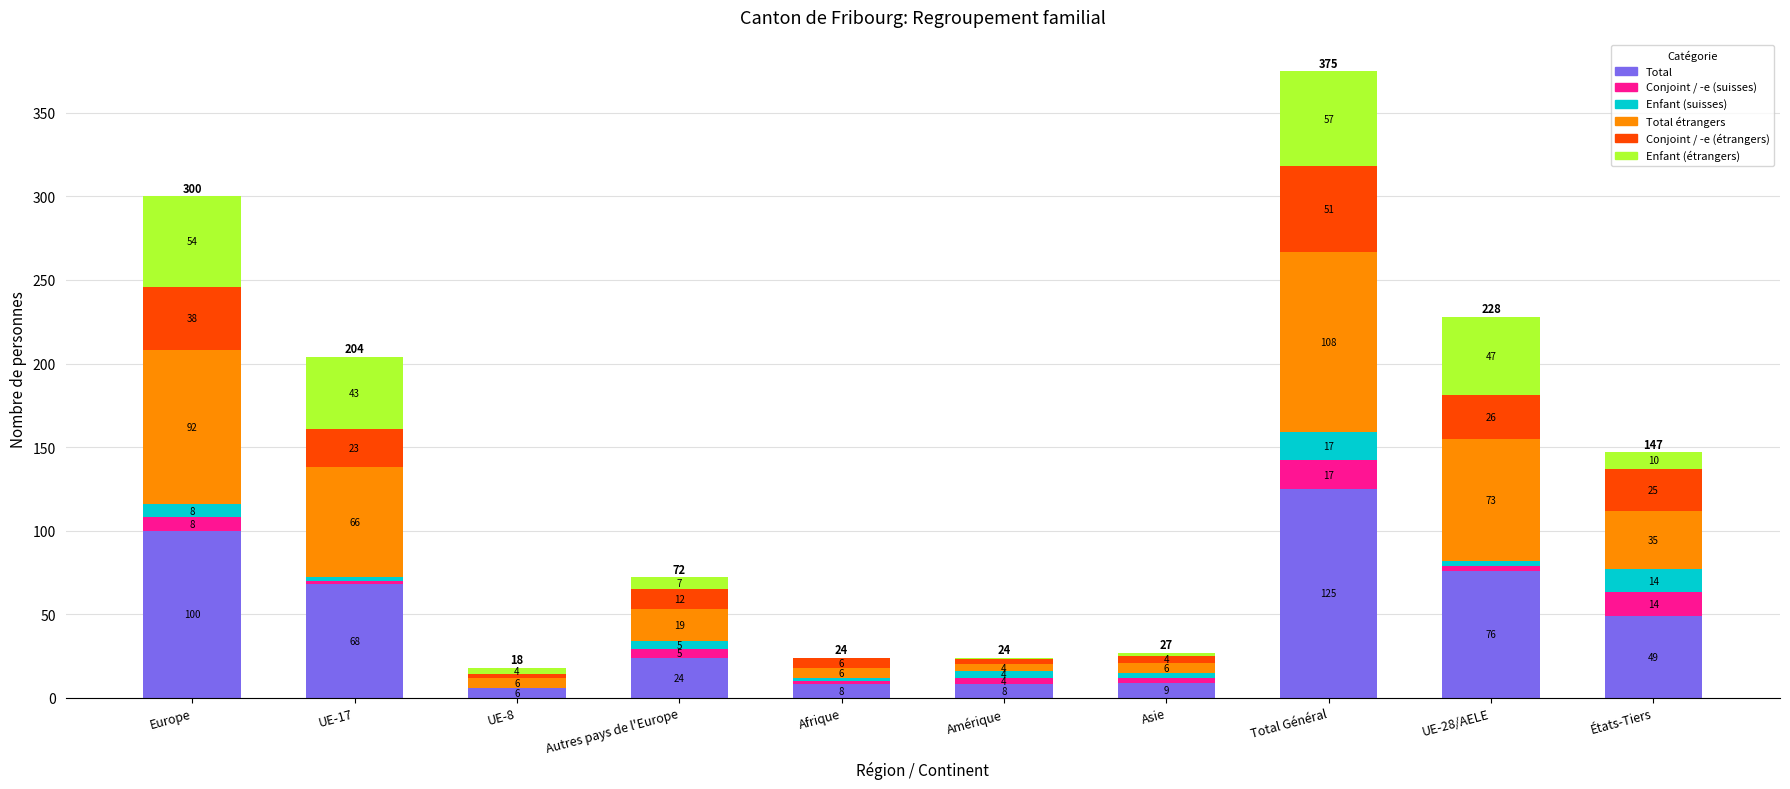

Reading left to right, what are the values for Total?

Europe=100	UE-17=68	UE-8=6	Autres pays de l'Europe=24	Afrique=8	Amérique=8	Asie=9	Total Général=125	UE-28/AELE=76	États-Tiers=49